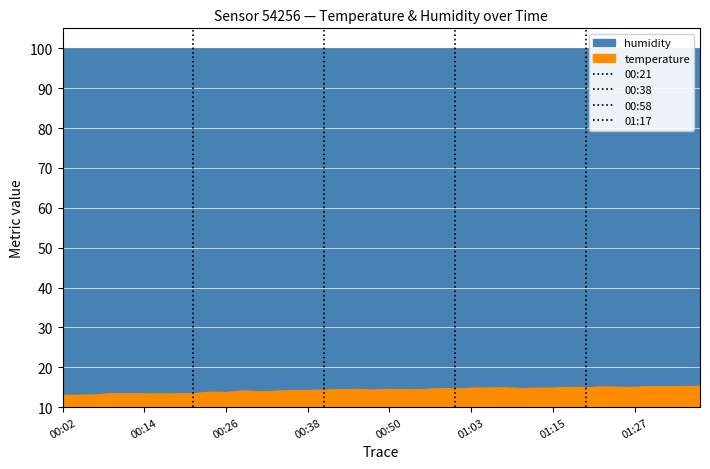

What is the label of the 27th point from the right?

00:33